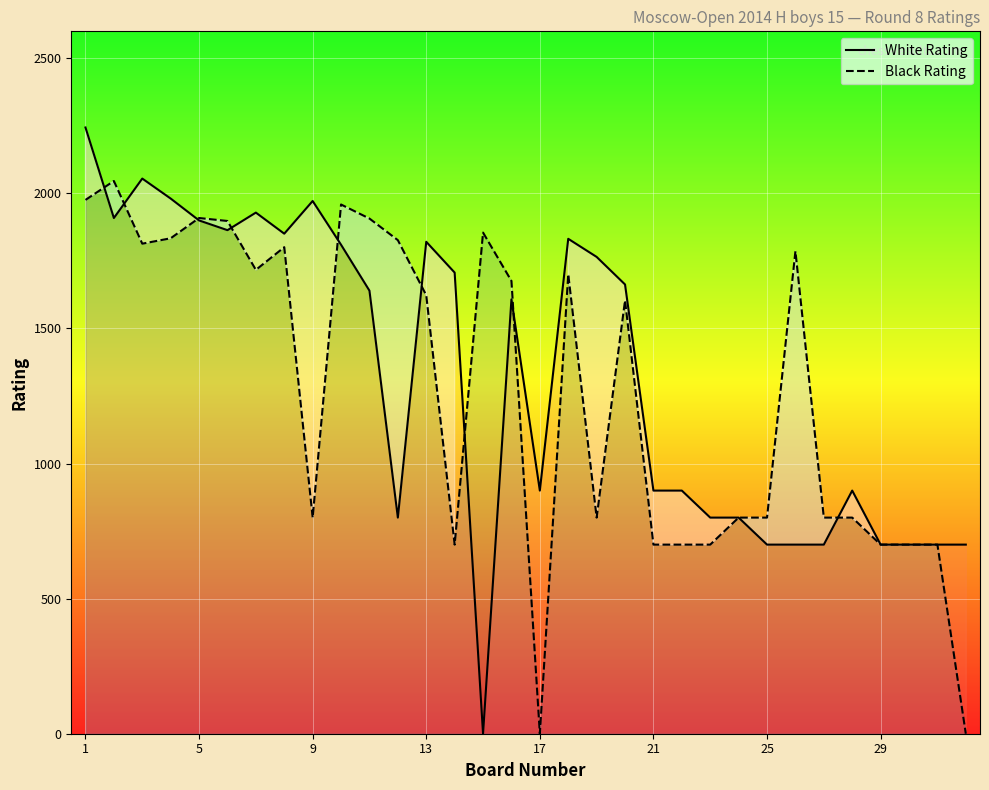

Which series has the largest range (max minus min)?

White Rating